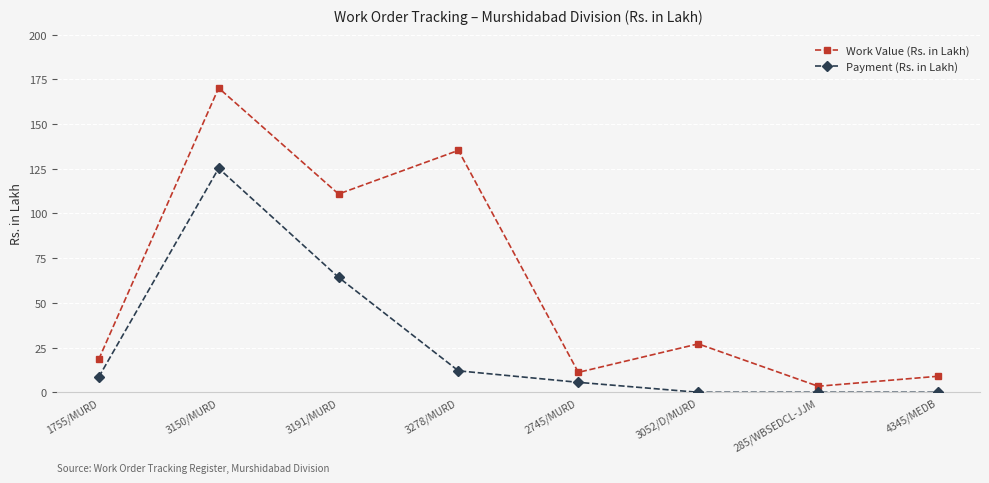

At which category does Payment (Rs. in Lakh) reach its first local peak?

3150/MURD